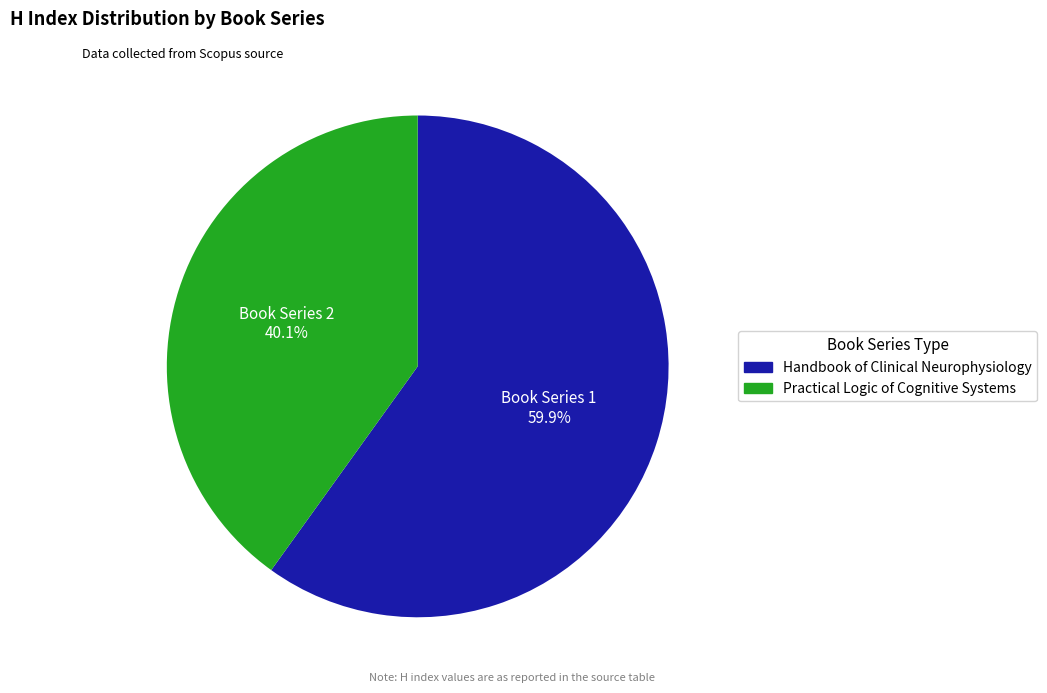

True or false: Practical Logic of Cognitive Systems accounts for 49% of the total.

False